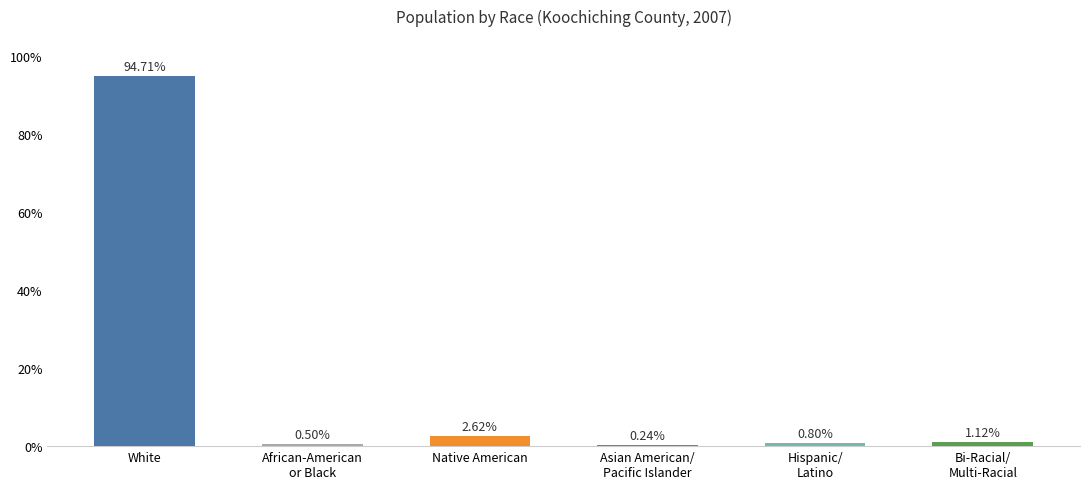

What position from the left is African-American
or Black?

2